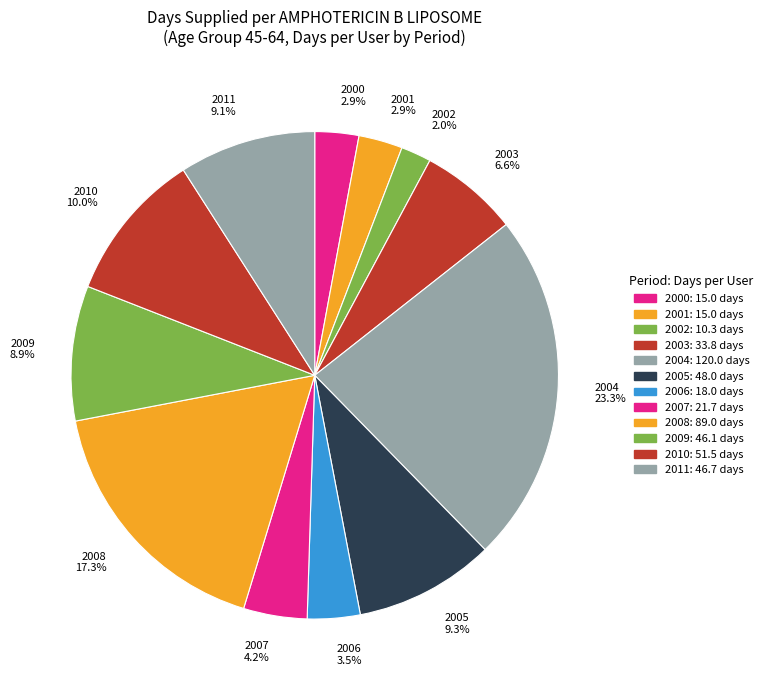

To the nearest percent, what is the difference between the largest and smallest slice percentages?

21%